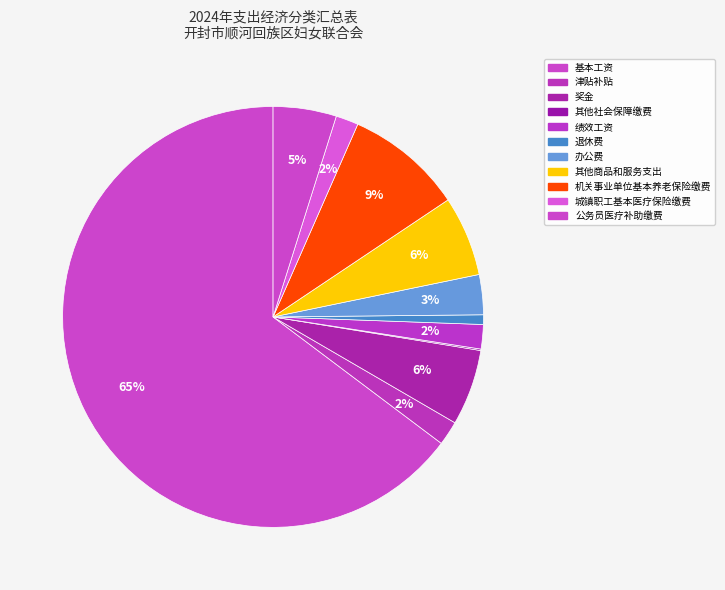

How many slices are in this pie chart?

11